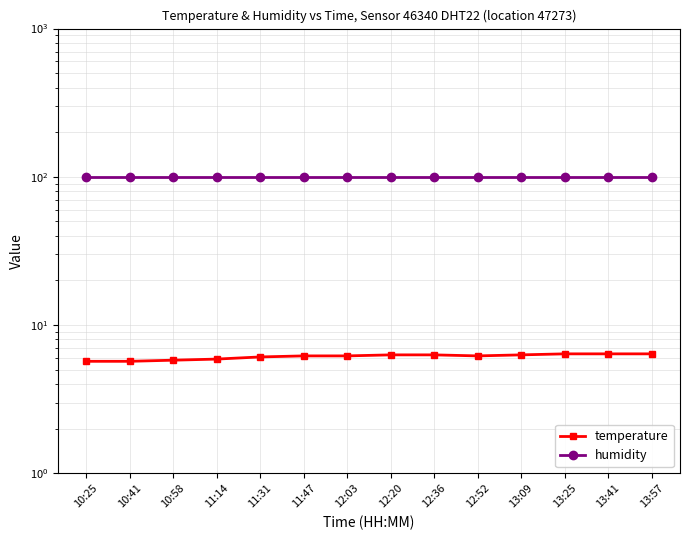

What is the sum of the humidity values at 13:57 and 11:14?

199.8